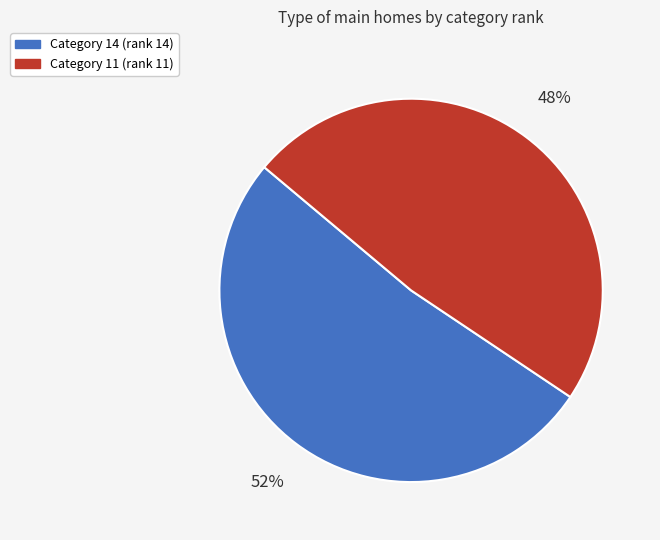

To the nearest percent, what is the average slice percentage?

50%